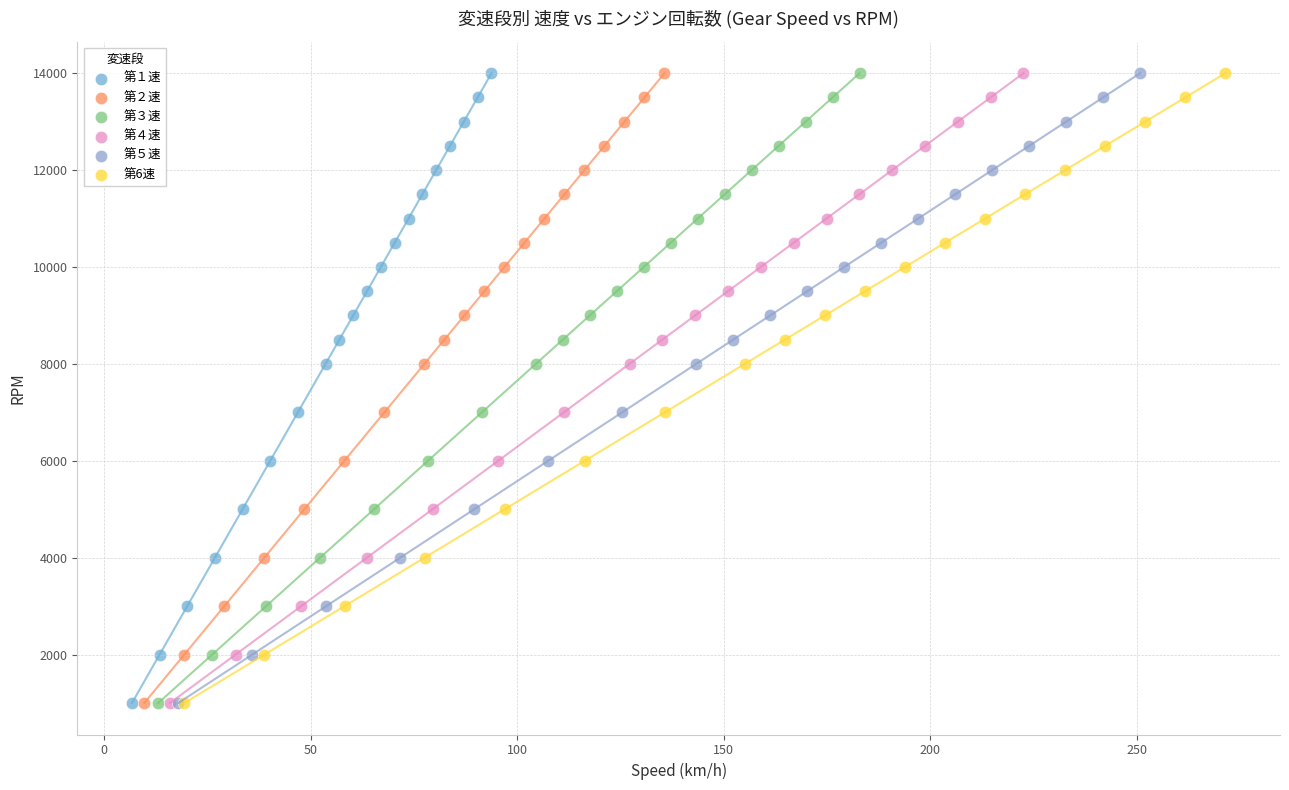

What are all the series names shown in the legend?

第１速, 第２速, 第３速, 第４速, 第５速, 第6速